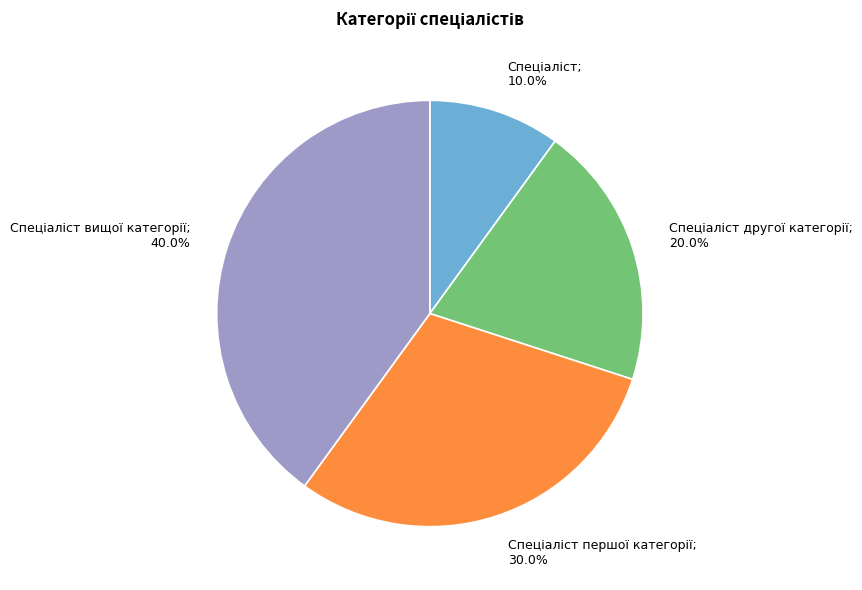

To the nearest percent, what is the difference between the largest and smallest slice percentages?

30%